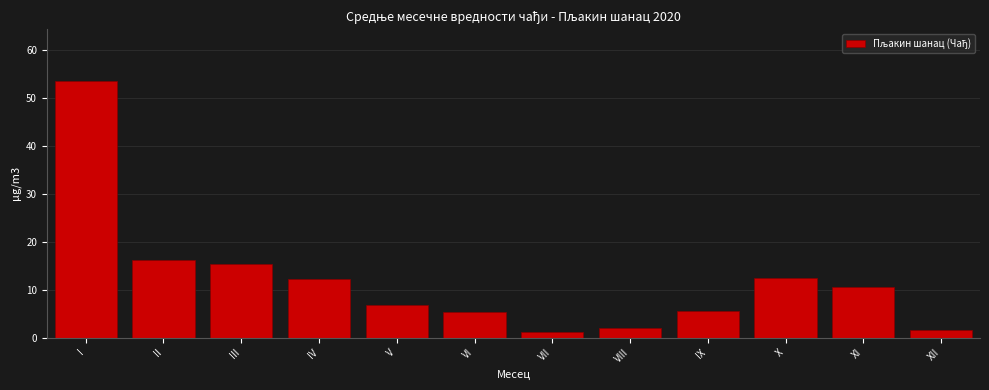

What is the value of the 1st bar from the left?

53.6